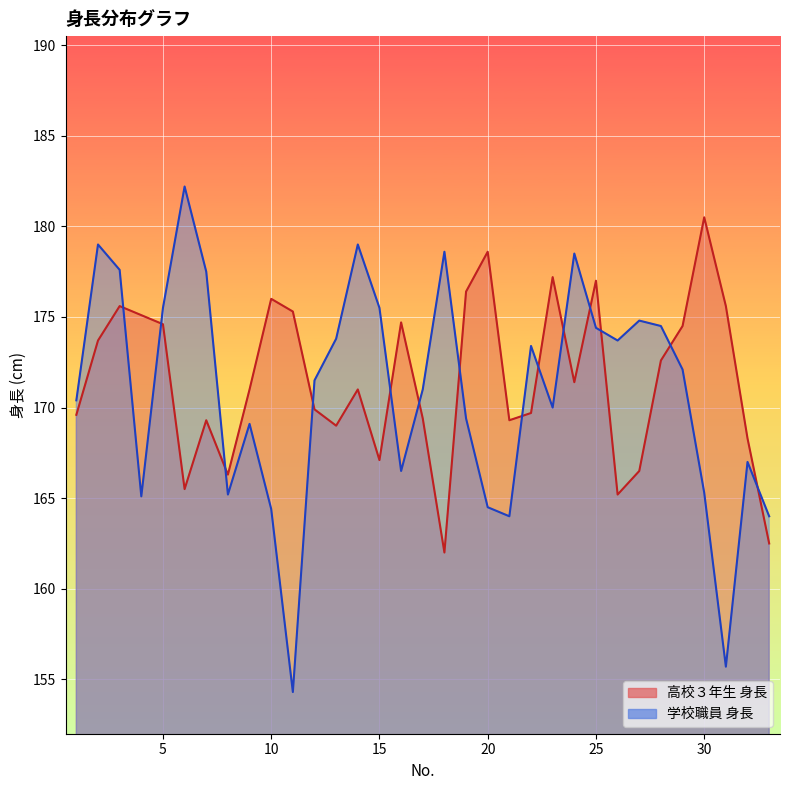

At which label does 高校３年生 身長 first exceed 171?

2